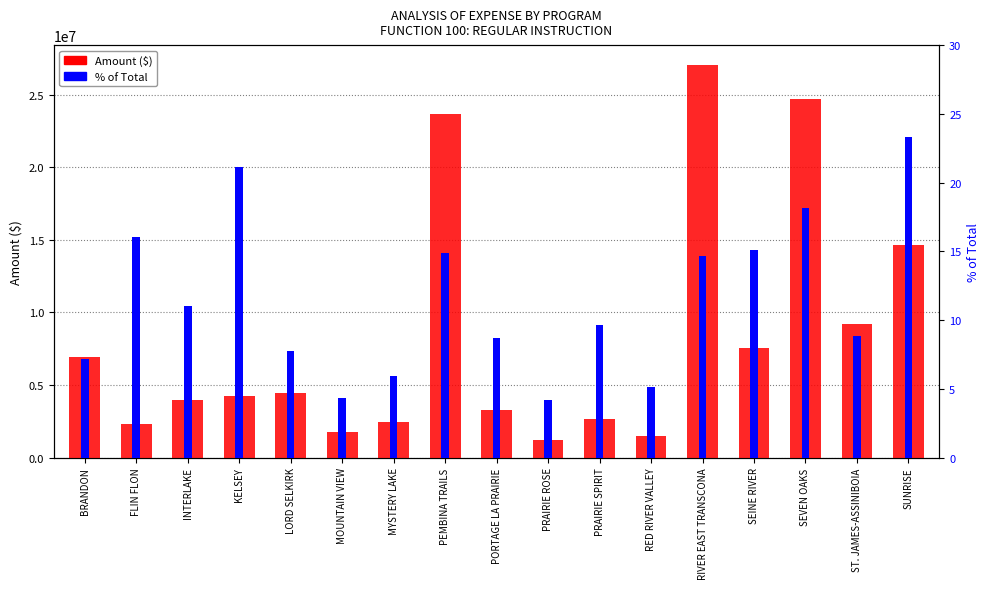

What is the difference between the second highest and second lowest values in the % of Total series?

16.7